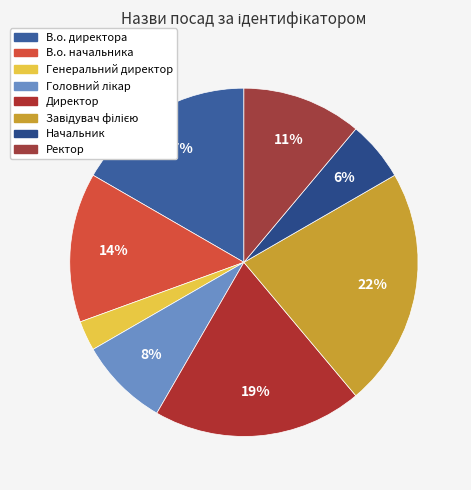

Which category has the smallest portion of the pie?

Генеральний директор